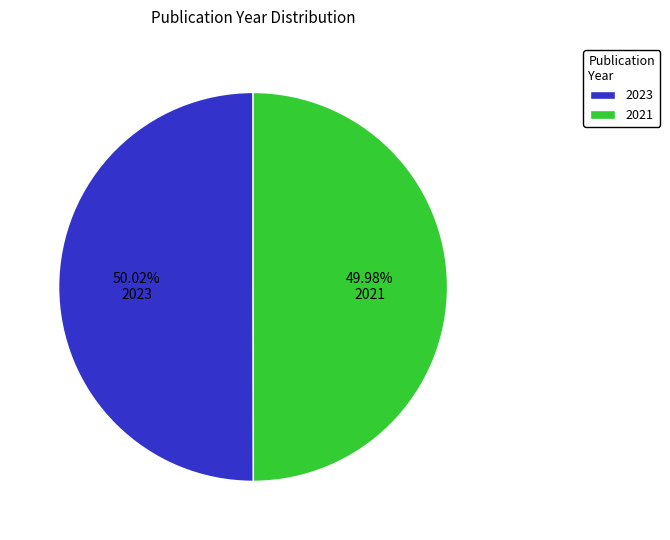

To the nearest percent, what is the combined percentage of 2023 and 2021?

100%